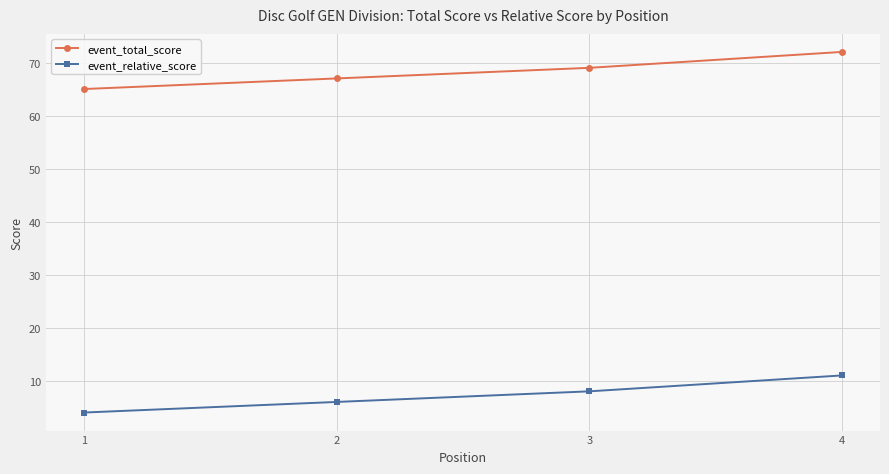

What are all the series names shown in the legend?

event_total_score, event_relative_score